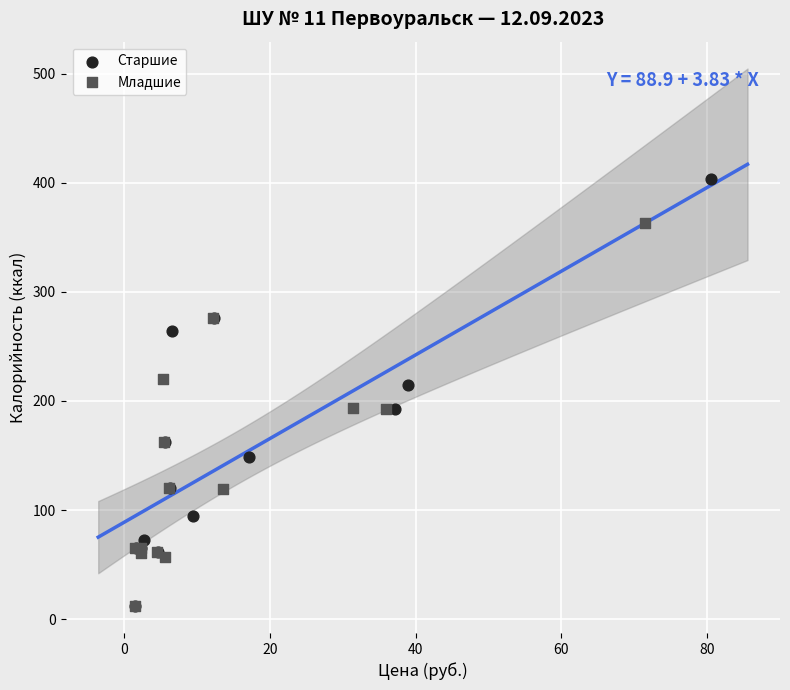

What are all the series names shown in the legend?

Старшие, Младшие